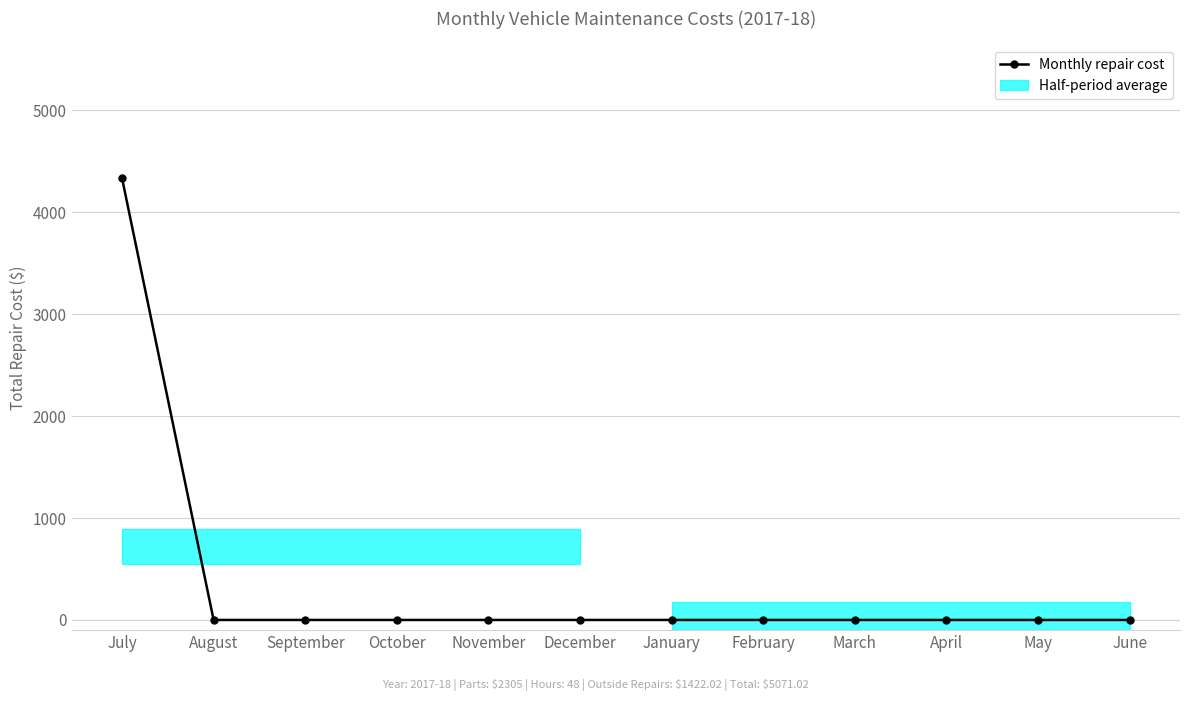

What position from the right is March?

4